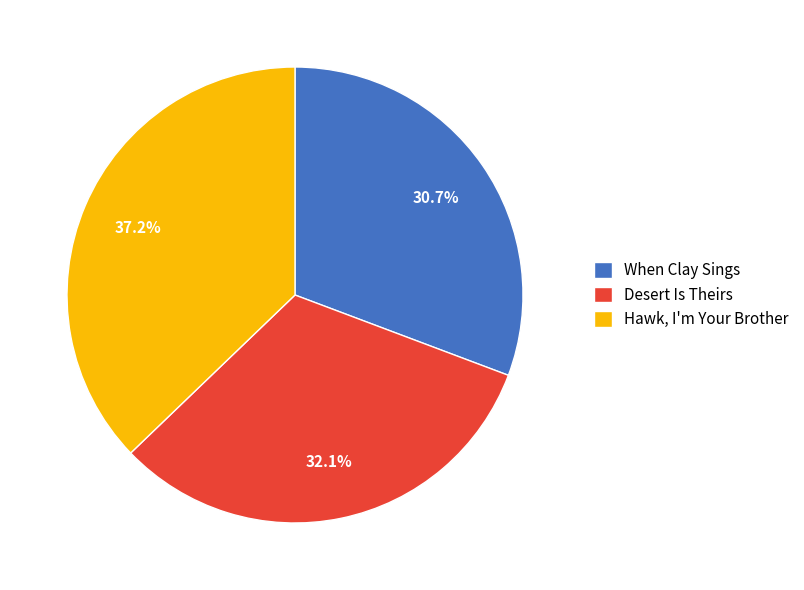

To the nearest percent, what is the difference between the largest and smallest slice percentages?

6%